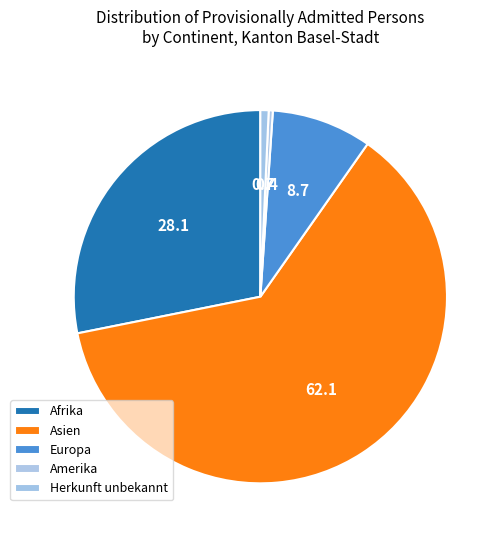

How many slices are in this pie chart?

5